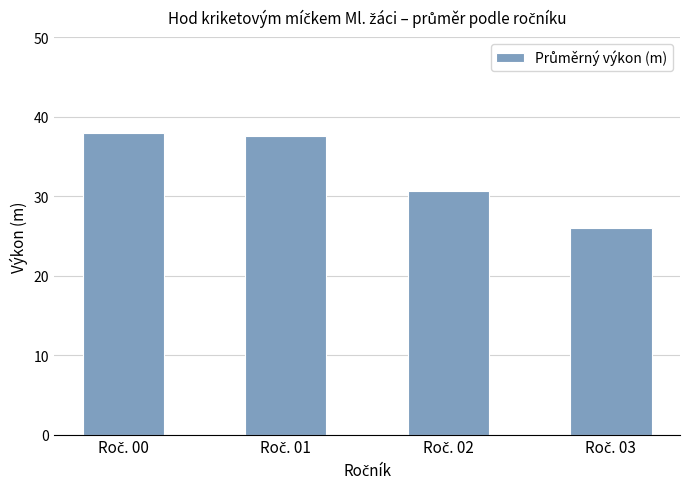

Reading left to right, extract all data points from this chart.

37.9	37.5	30.6	26.0